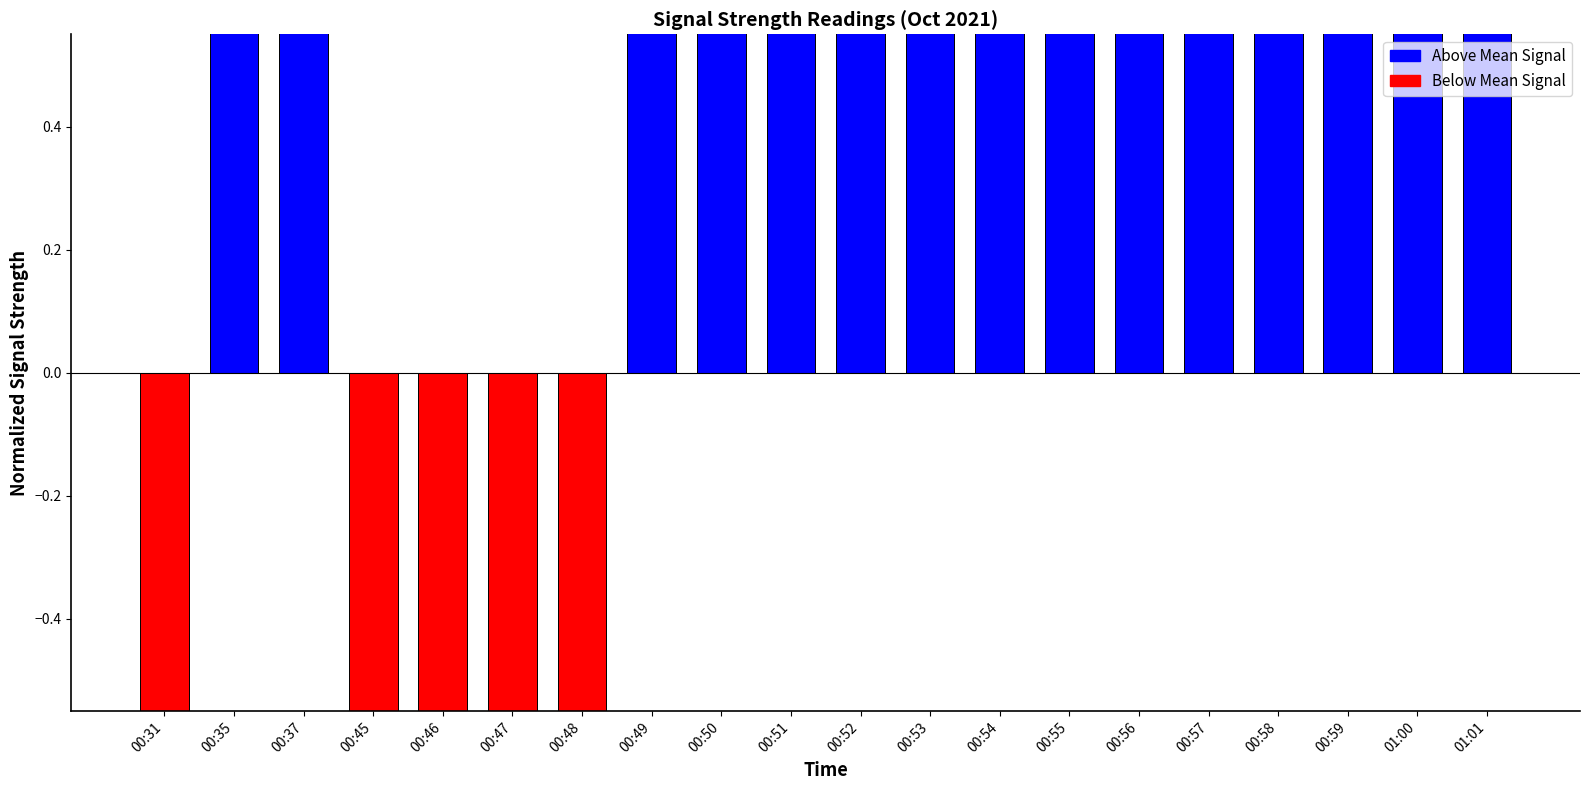

Are the bars horizontal?

No